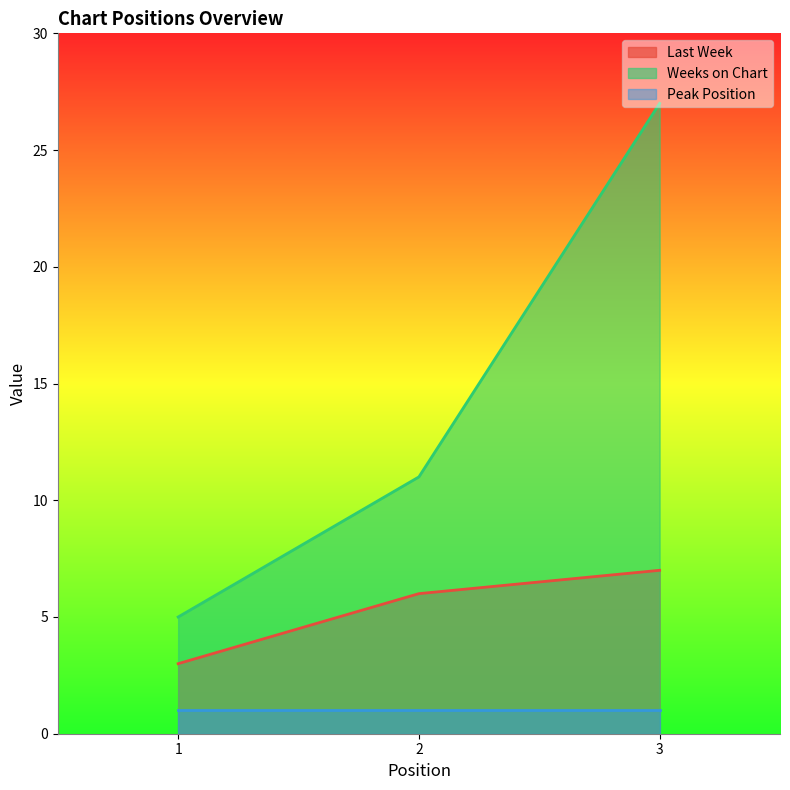

Which has a higher value, 1 or 2?

2